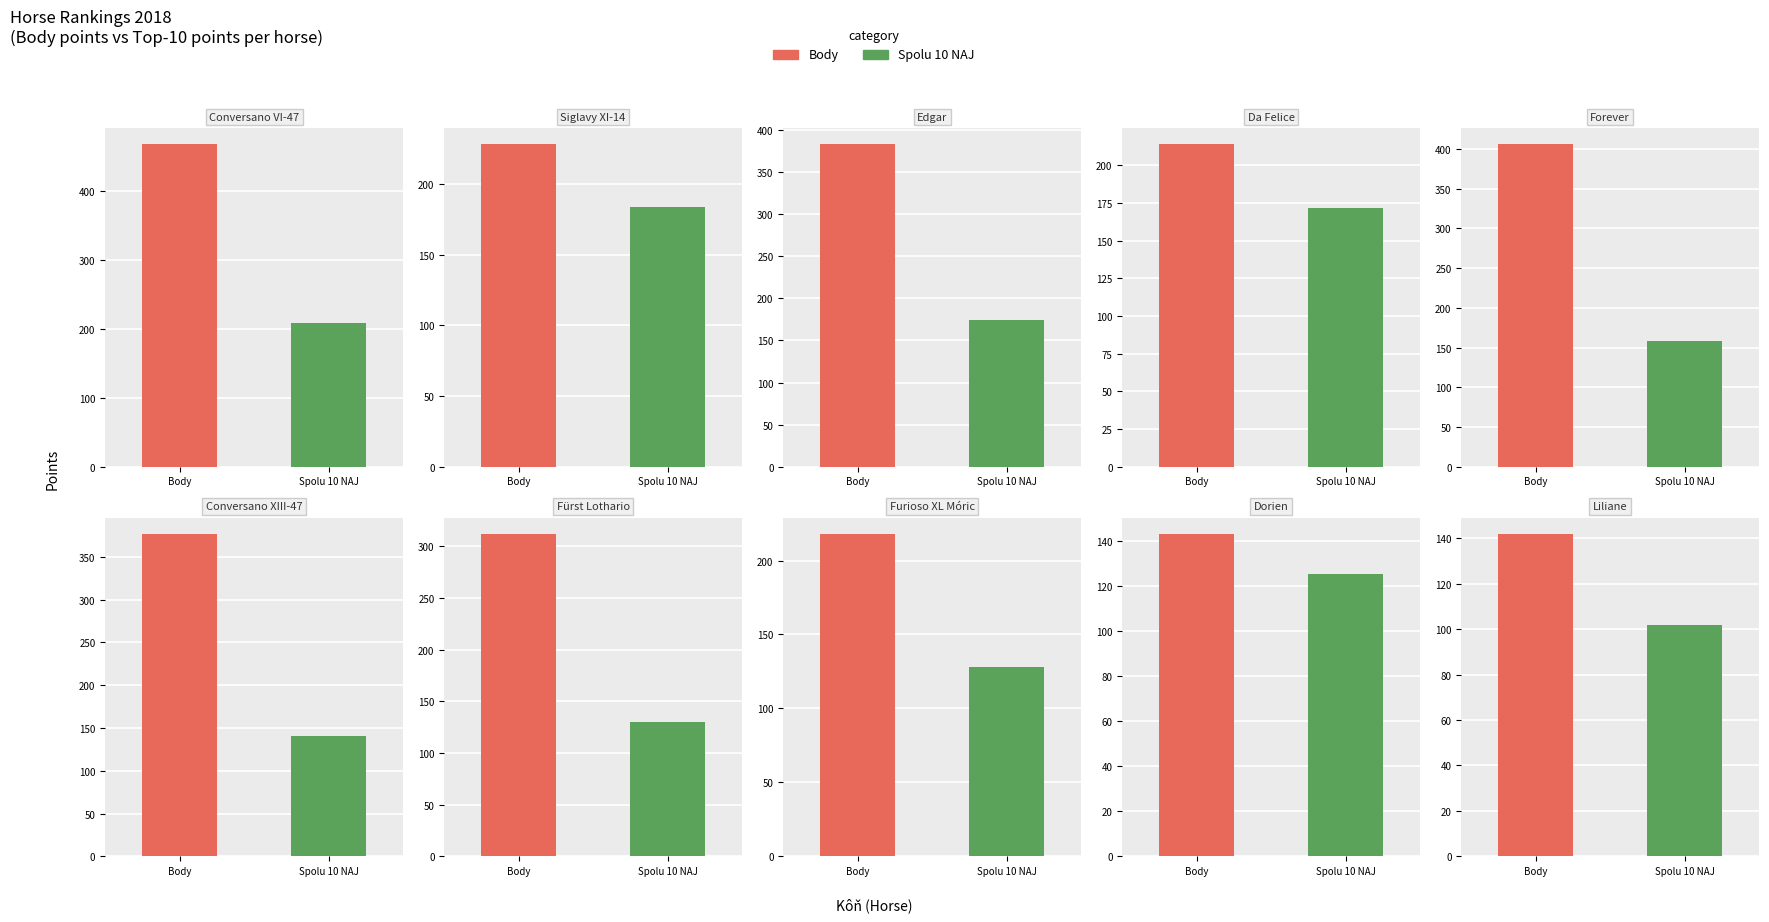

The Spolu 10 NAJ series shows 293 at Body. True or false?

False